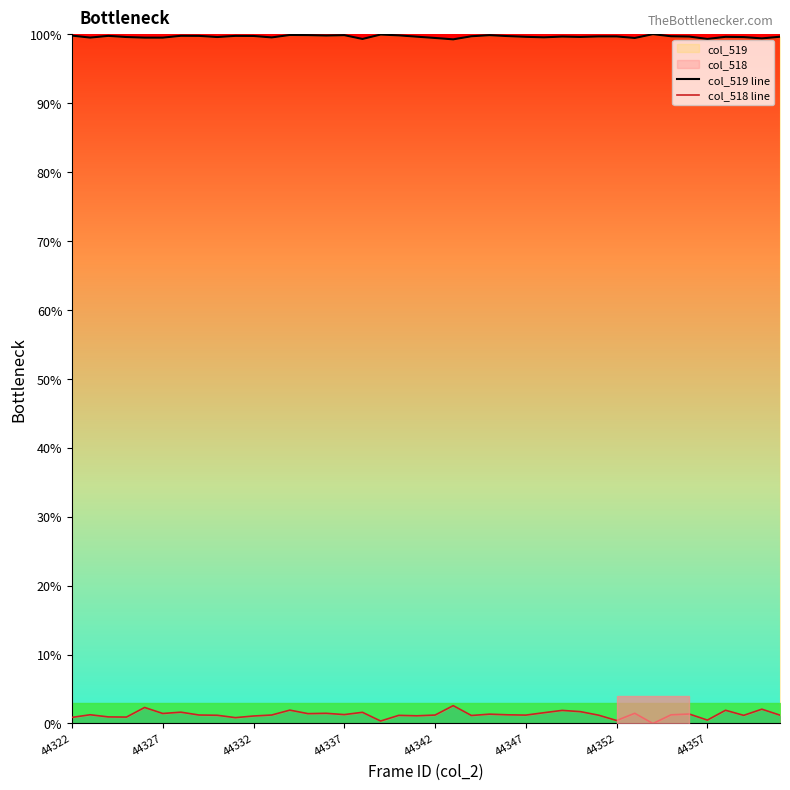

What is the value of the col_519 line point at the 9th from the left?

99.6